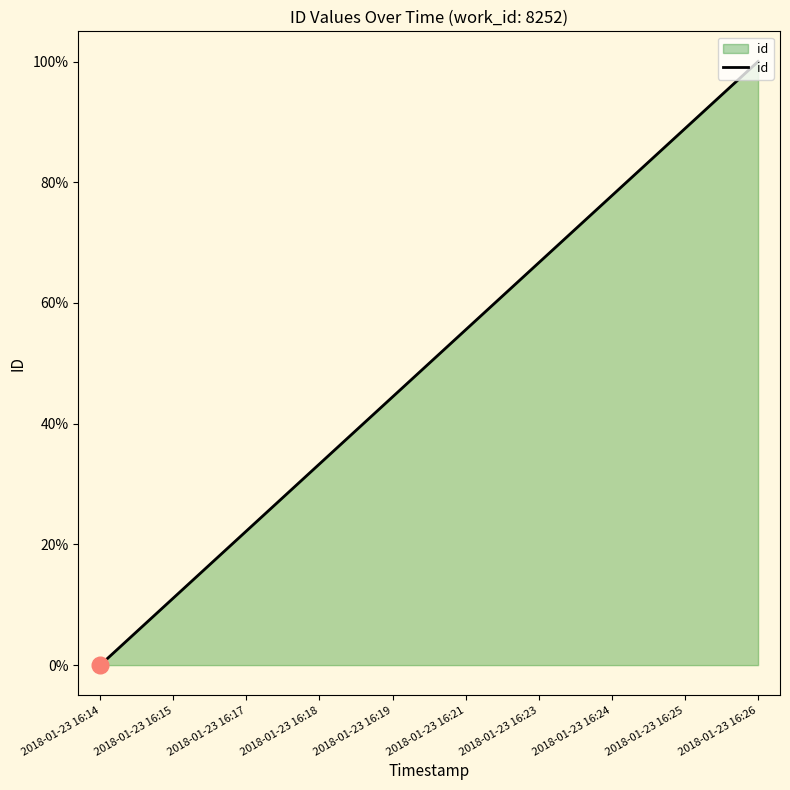

What is the average value?

50.0